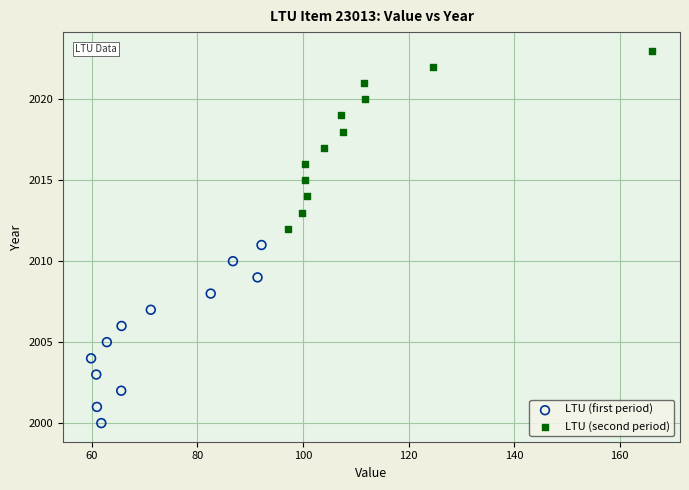

Which series reaches the minimum Y coordinate?

LTU (first period)